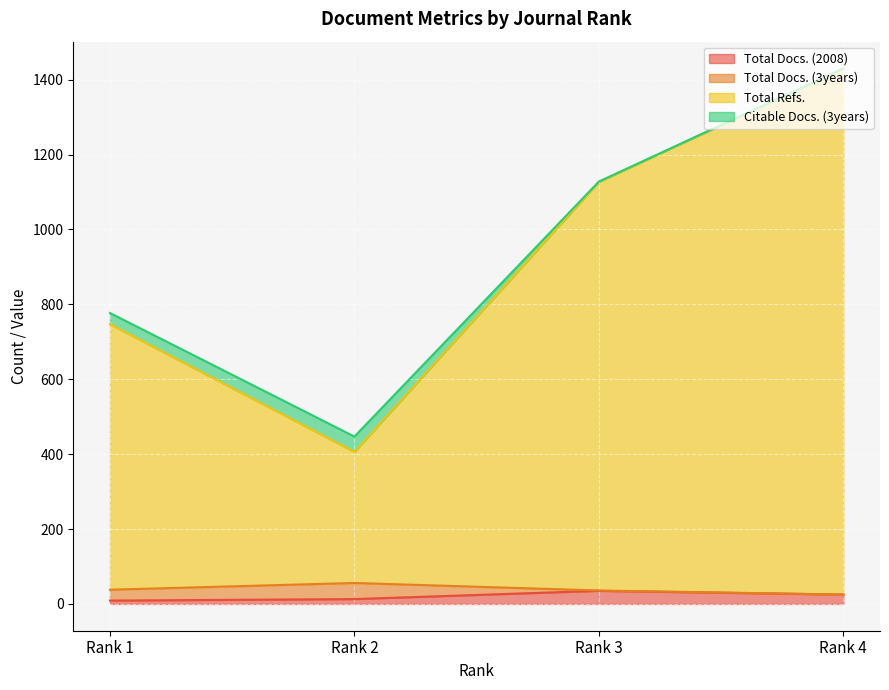

True or false: Total Docs. (2008) and Total Refs. cross at least once.

False